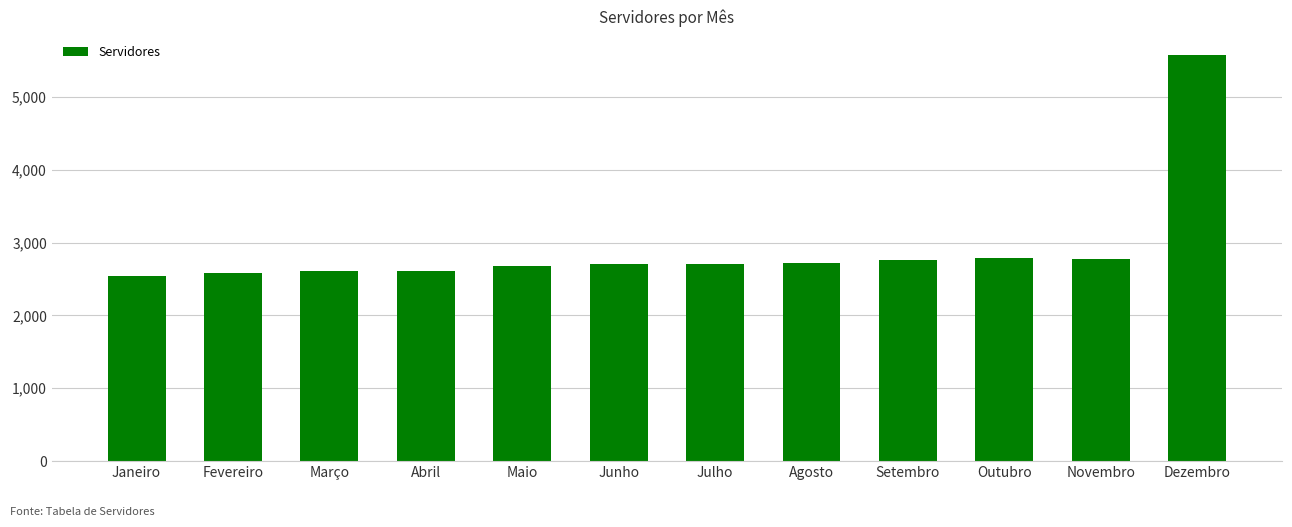

Are the bars grouped side by side (vs. stacked)?

No